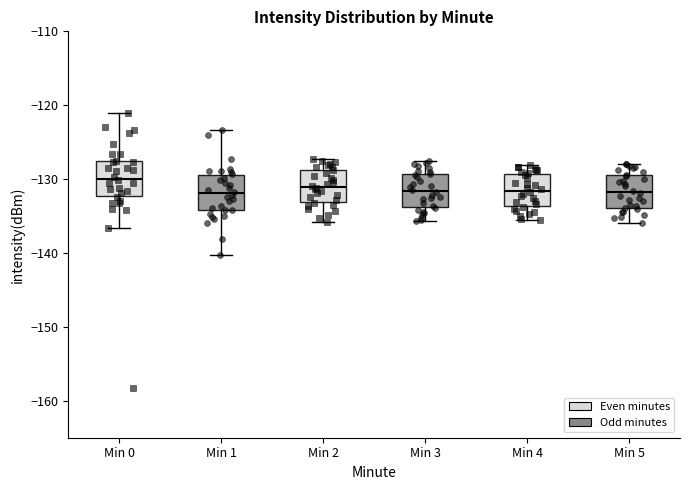

Reading left to right, read every box against the y-axis: the position of its median line, the range the box covers, and the ends of its whiskers. The values are not printed on the chart, so give them approximately, as read against the axis.

Min 0: median -130, box -132 to -128, whiskers -137 to -121
Min 1: median -132, box -134 to -129, whiskers -140 to -123
Min 2: median -131, box -133 to -129, whiskers -136 to -127
Min 3: median -132, box -134 to -129, whiskers -136 to -128
Min 4: median -132, box -134 to -129, whiskers -136 to -128
Min 5: median -132, box -134 to -129, whiskers -136 to -128